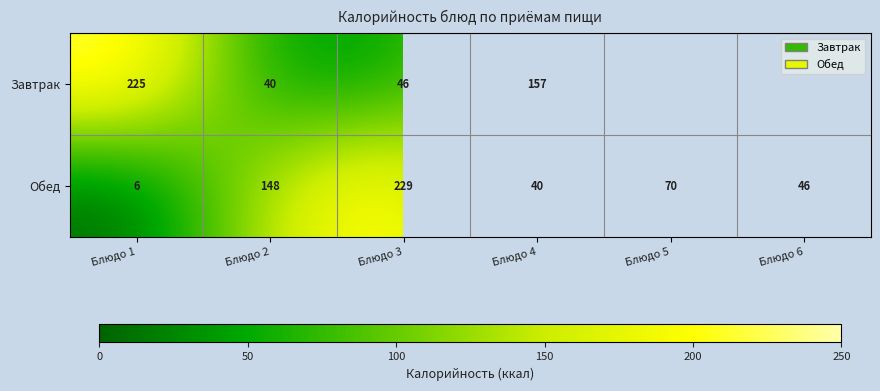

At Блюдо 2, list the series in order from smallest to largest.

Завтрак, Обед